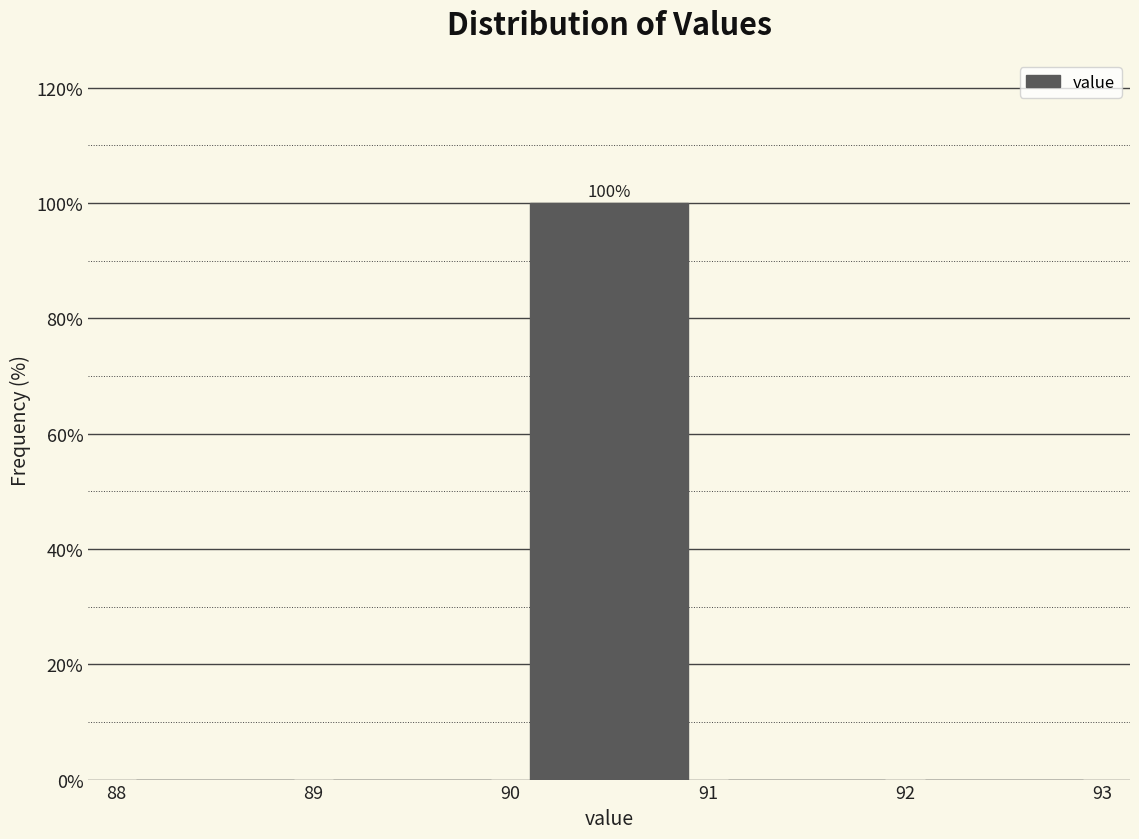

Over which range of the x-axis is the bar tallest?

90 to 91